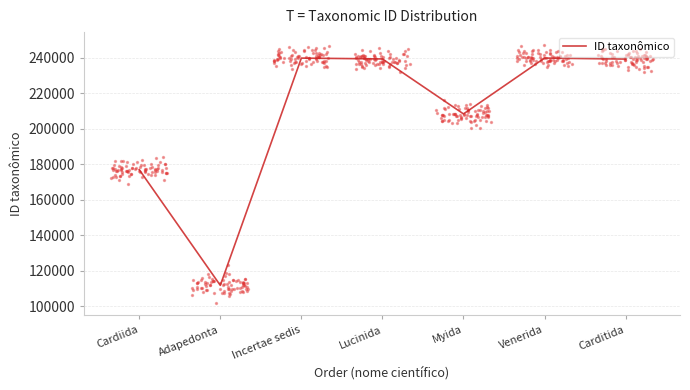

What is the ratio of the value at Venerida to the value at Adapedonta?

2.1